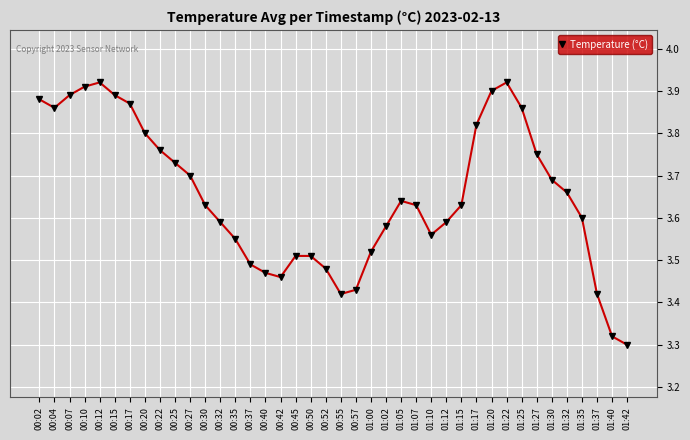

How many lines are shown in the chart?

1